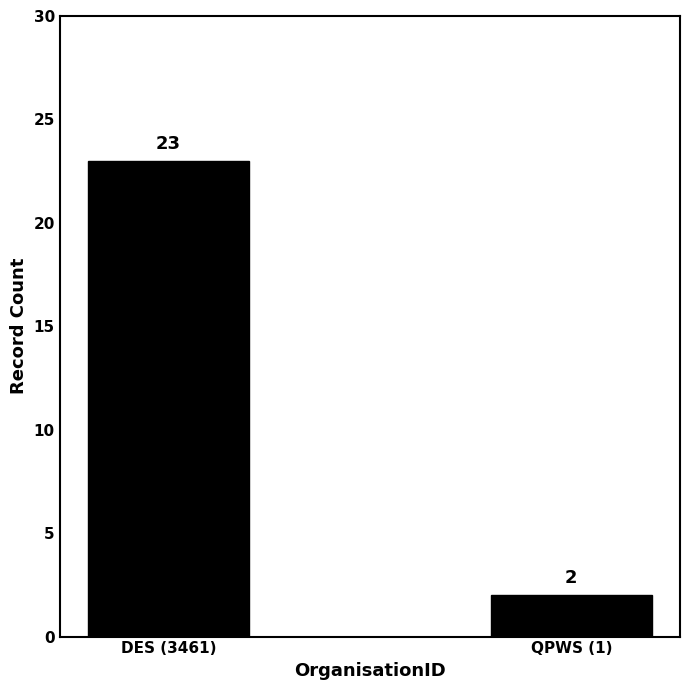

Rank the categories by value from highest to lowest.

DES (3461), QPWS (1)